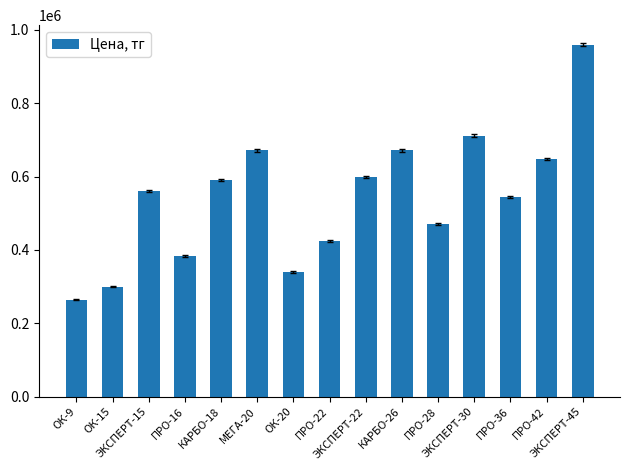

Approximately how many times larger is the value at ПРО-22 compared to ПРО-16?

1.1